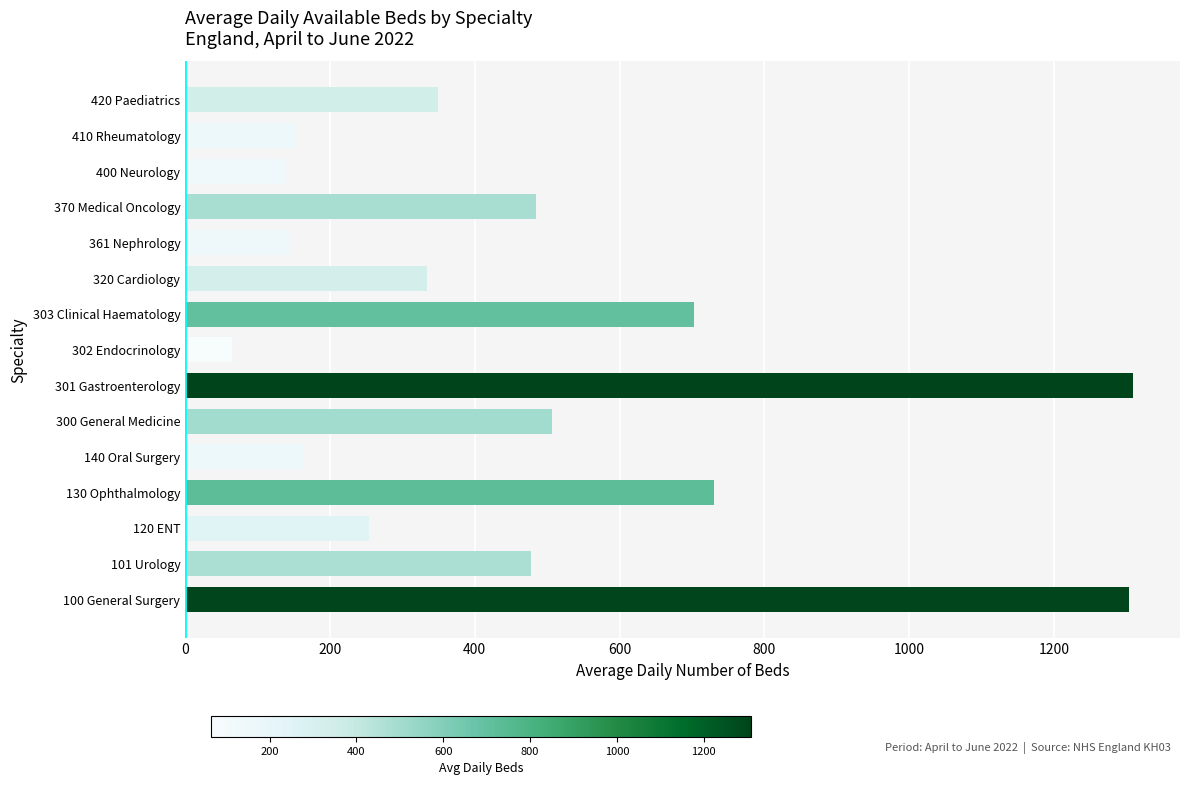

Is it true that the value at 100 General Surgery is 682.3?

False